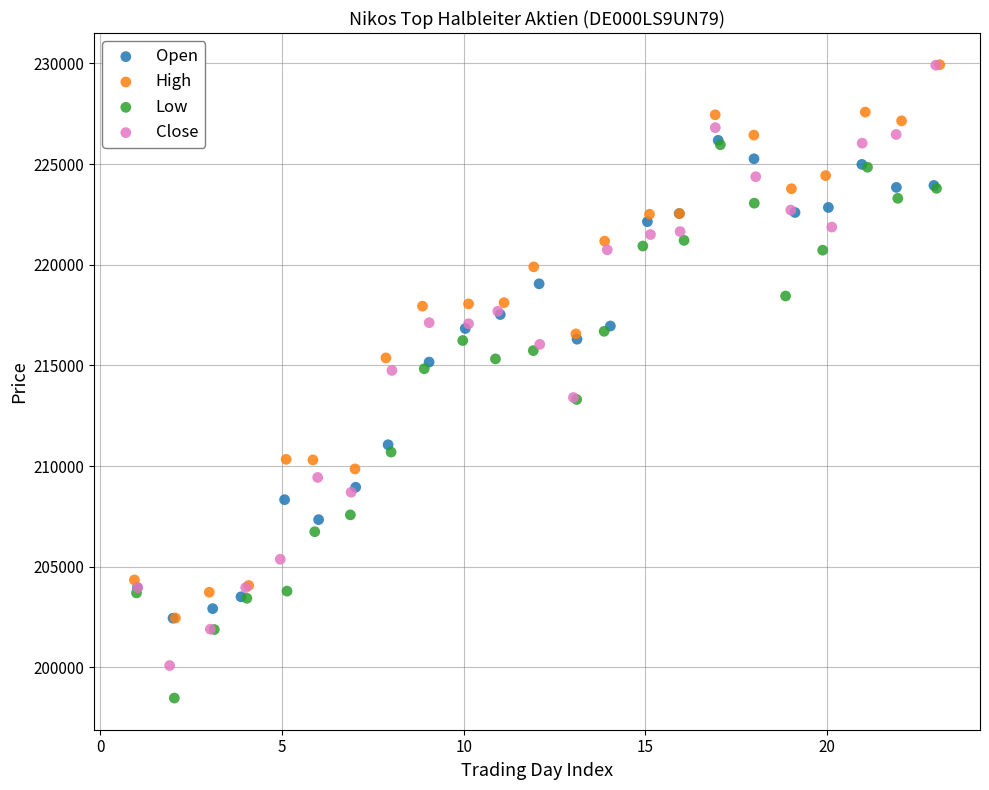

Which series has the largest Y range (max minus min)?

Close